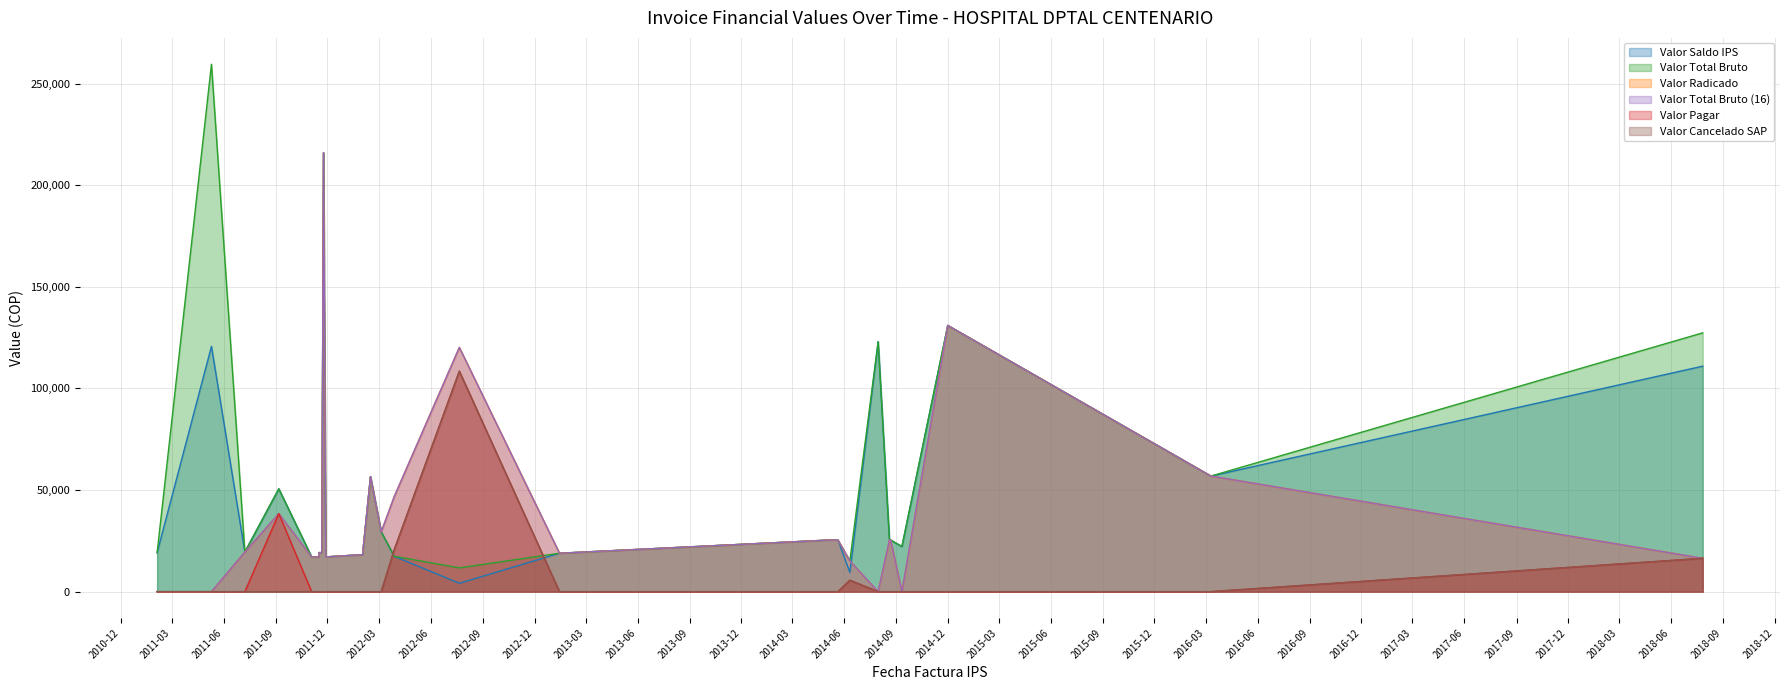

How many data points in Valor Radicado are above 19500?

18